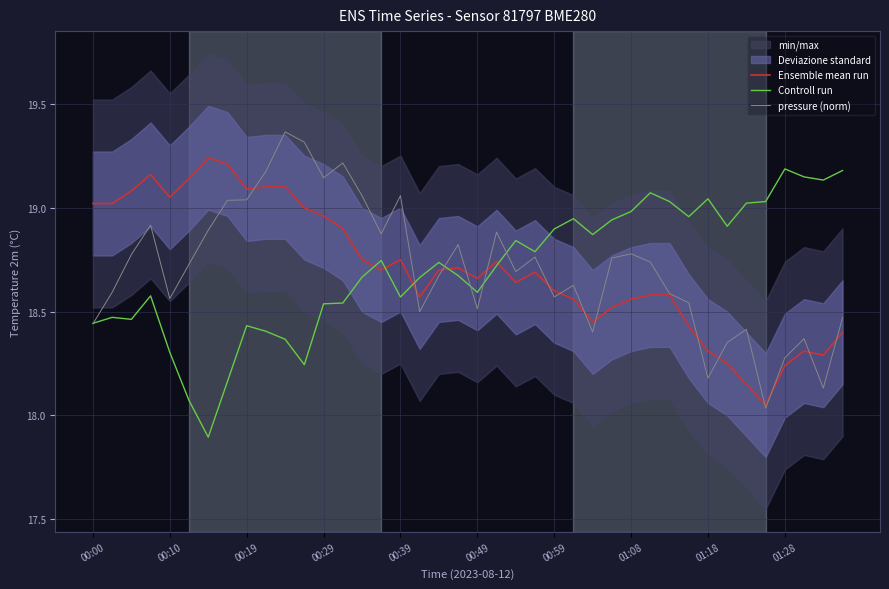

What is the difference between the second highest and minimum values in the Ensemble mean run series?

1.2